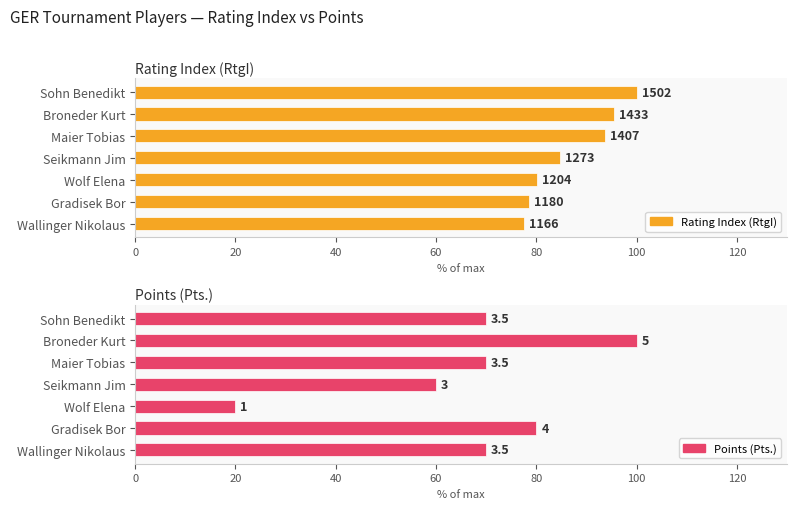

What is the difference between the second highest and second lowest values in the Points (Pts.) series?

20.0